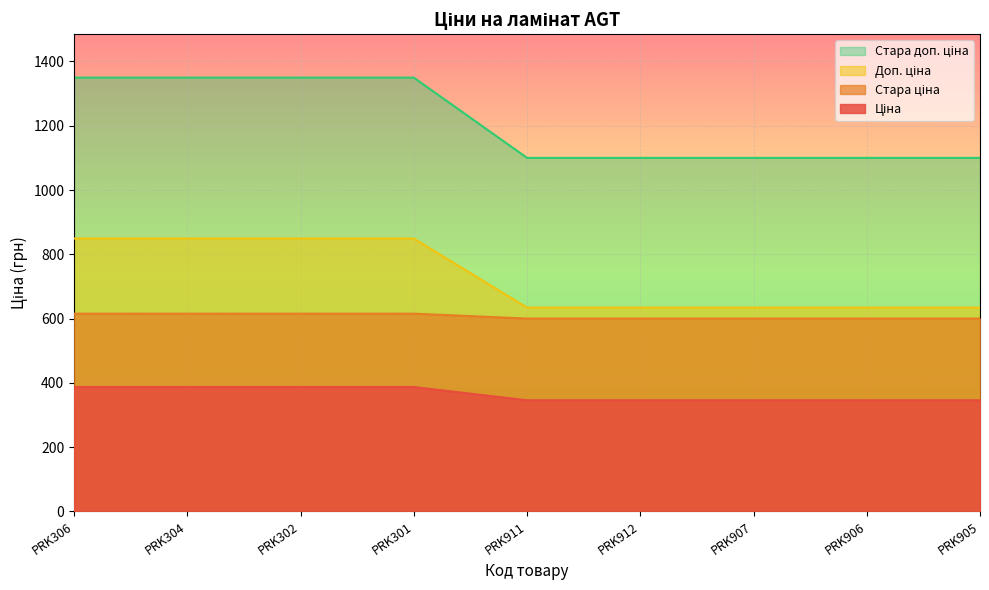

Reading left to right, what are all the values shown in this chart?

Ціна: 1349.8	1349.8	1349.8	1349.8	1100.0	1100.0	1100.0	1100.0	1100.0
Стара ціна: 849.0	849.0	849.0	849.0	634.0	634.0	634.0	634.0	634.0
Доп. ціна: 615.1	615.1	615.1	615.1	599.9	599.9	599.9	599.9	599.9
Стара доп. ціна: 386.9	386.9	386.9	386.9	345.6	345.6	345.6	345.6	345.6